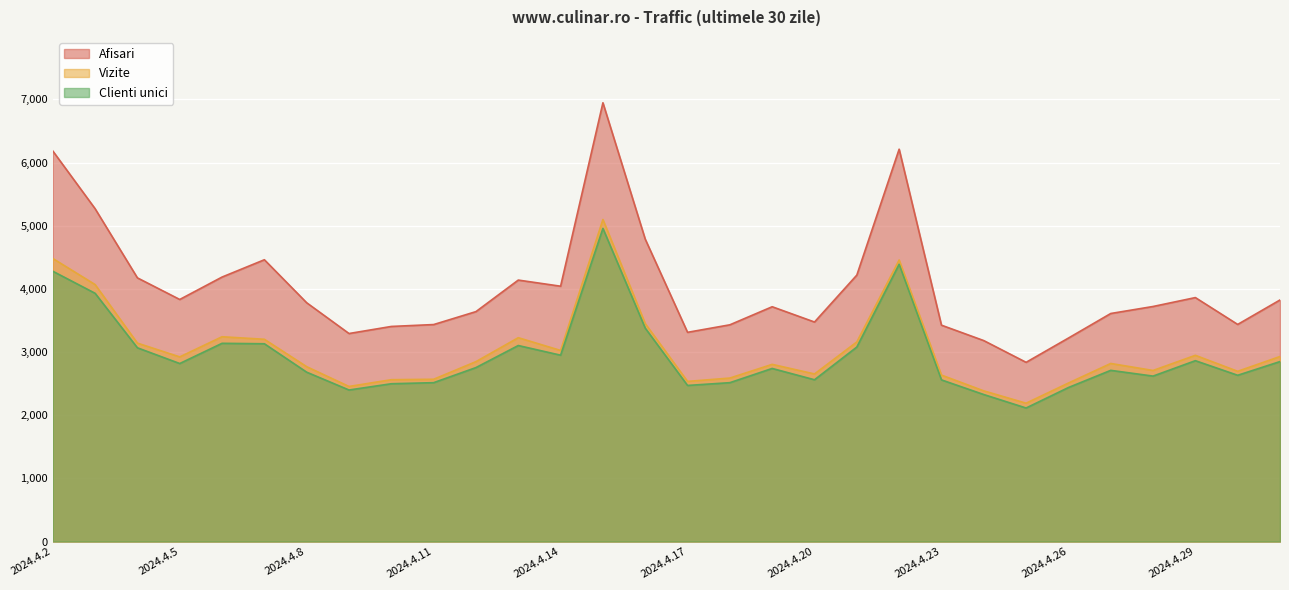

What position from the right is 2024.4.28?

4